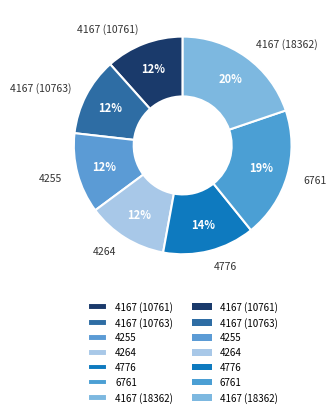

To the nearest percent, what portion does 4167 (10763) represent?

12%